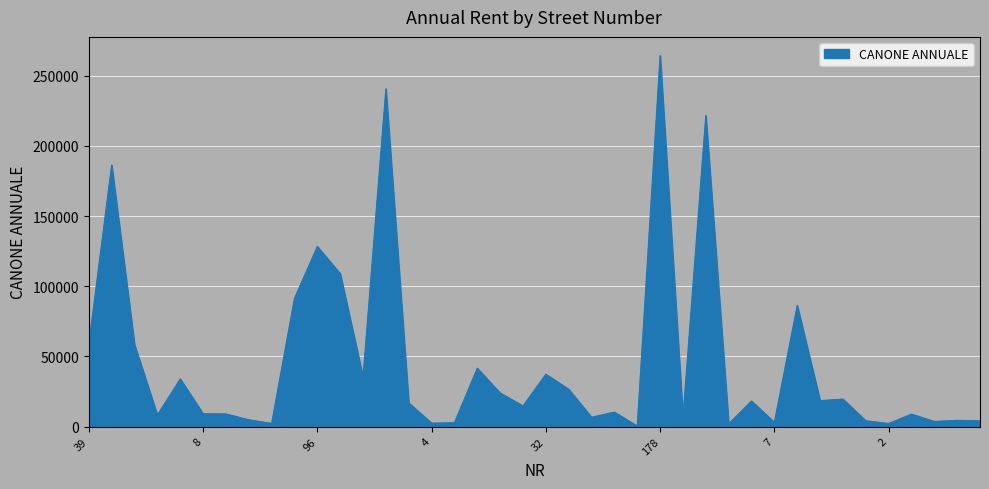

What is the greatest value displayed?

264411.4